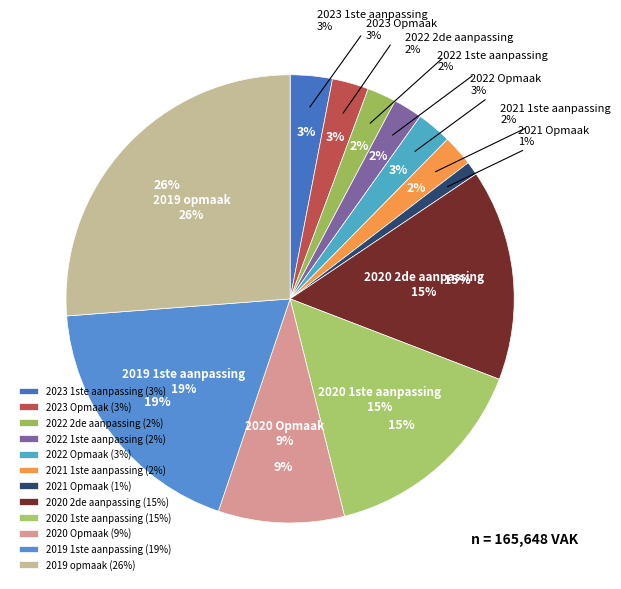

What is the change in value from 2022 Opmaak to 2019 opmaak?

+39234